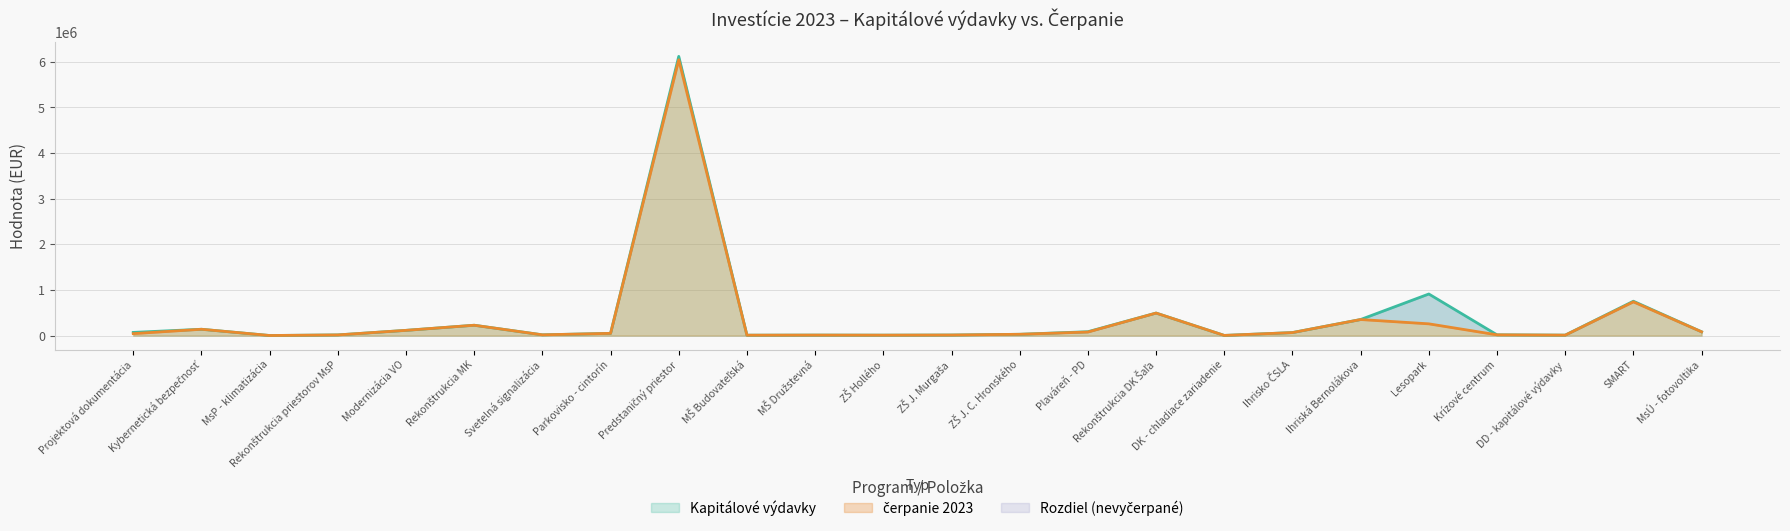

True or false: čerpanie 2023 and Kapitálové výdavky cross at least once.

False